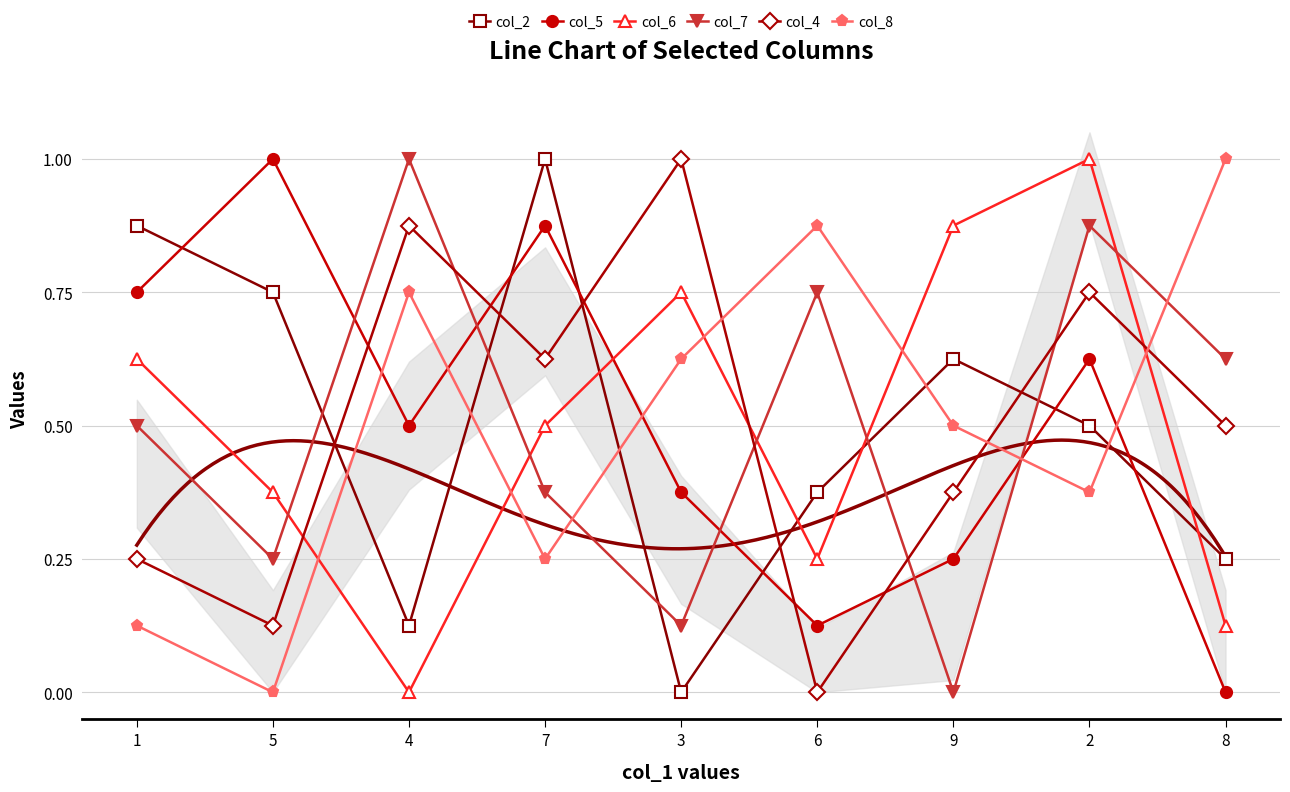

What is the average value of the col_6 series?

0.5